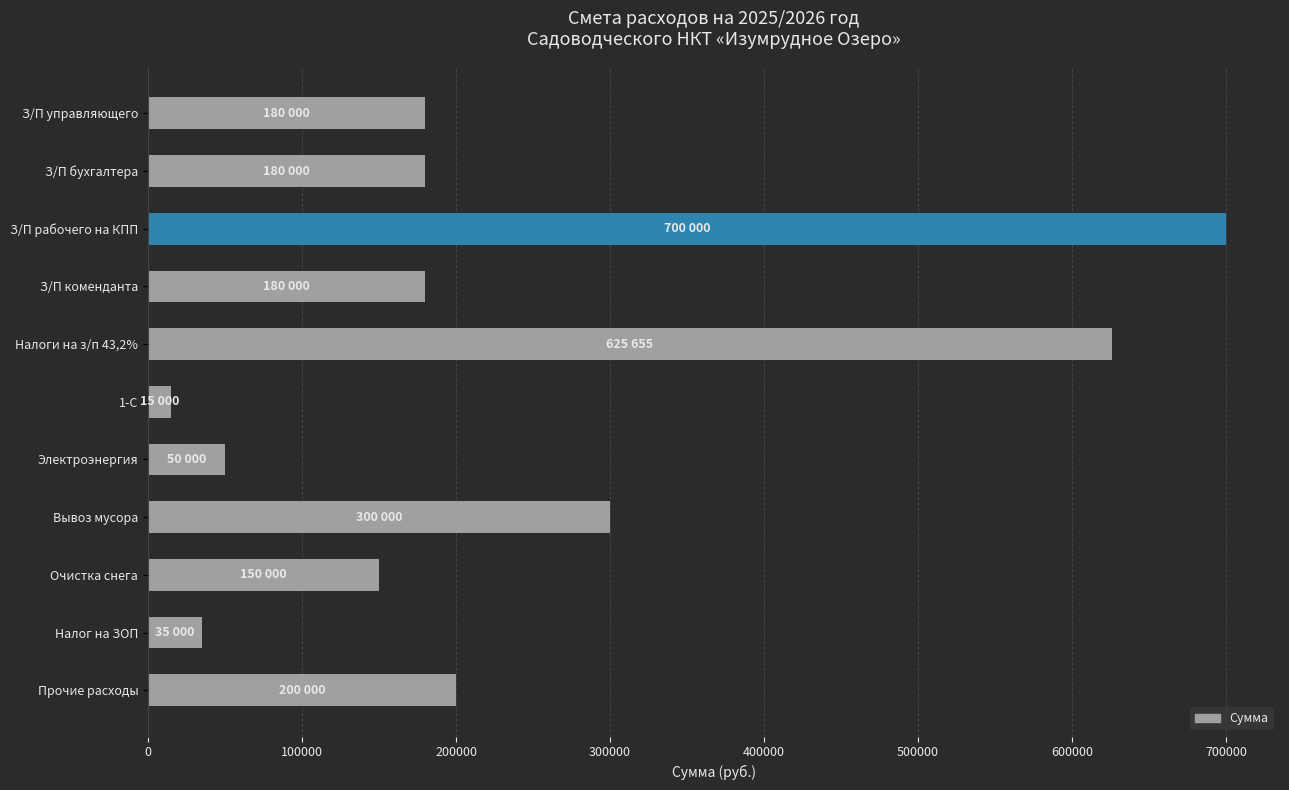

What is the greatest value displayed?

700000